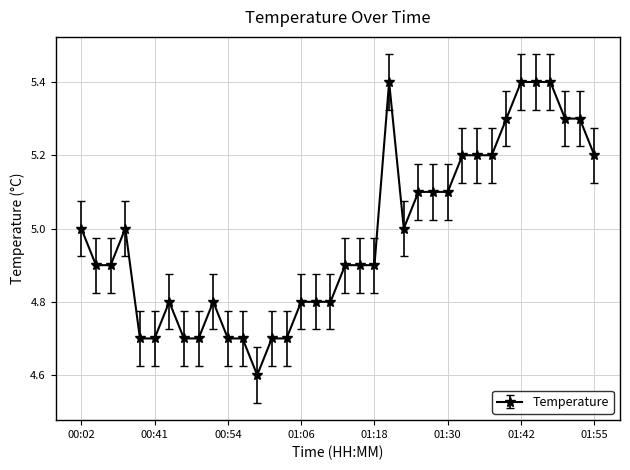

What is the value of the 23rd point from the left?

5.0